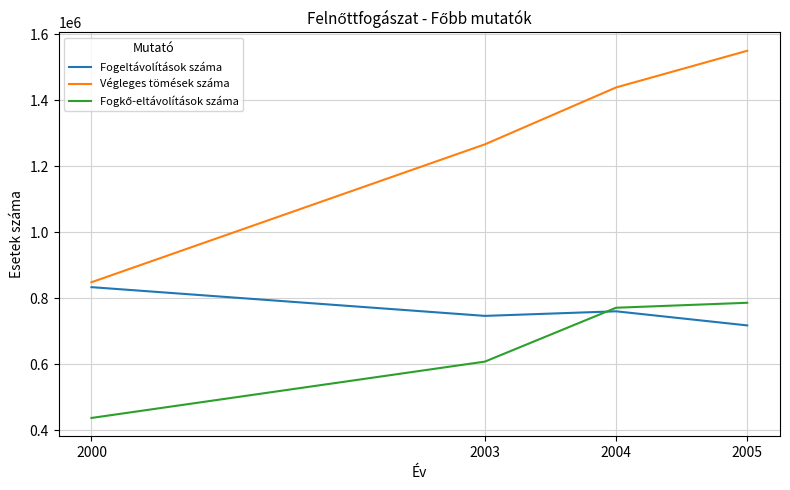

How many lines are shown in the chart?

3